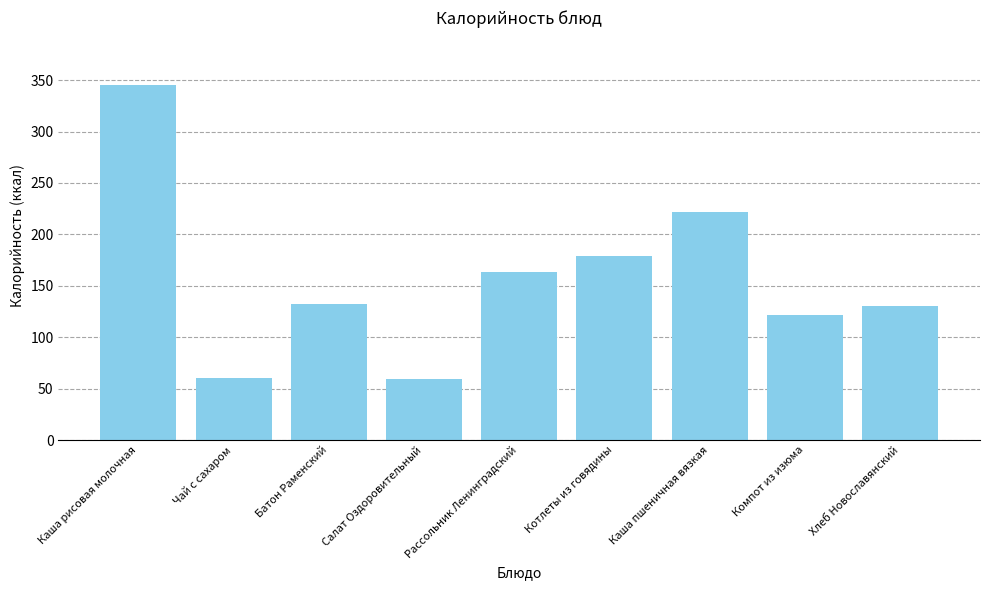

What is the sum of the values at Каша рисовая молочная and Рассольник Ленинградский?

508.0